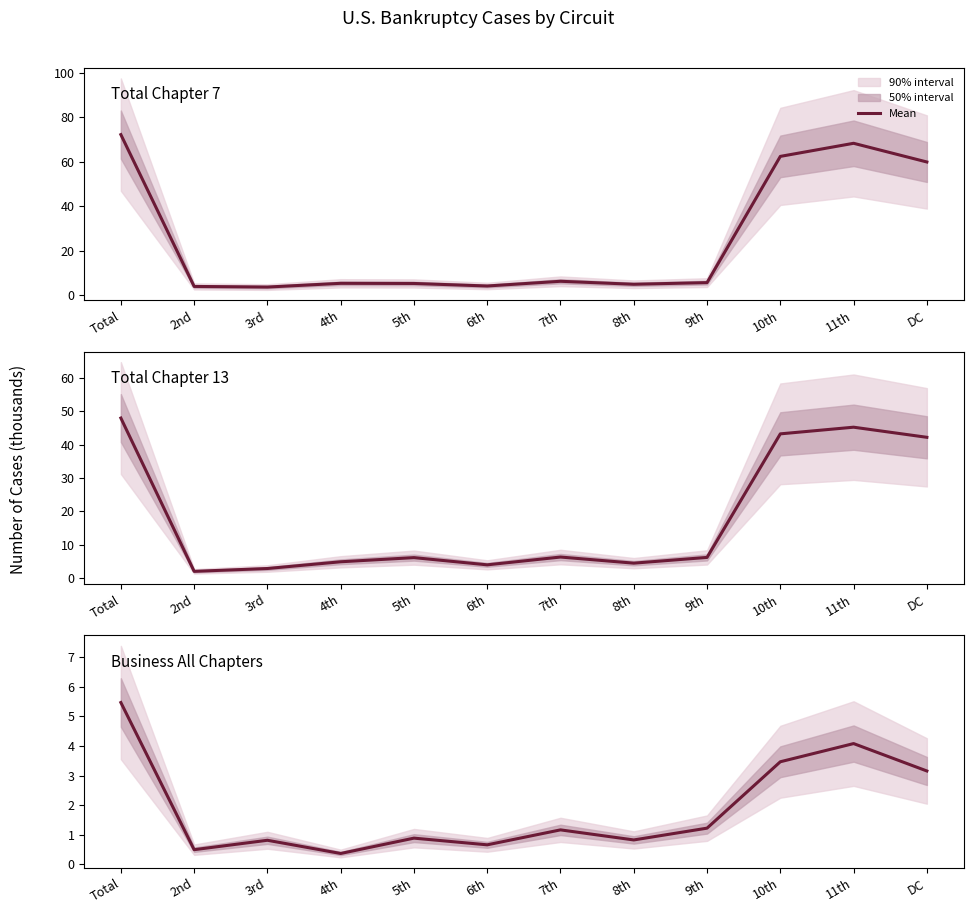

How many data points in Total Chapter 13 are less than 6?

5